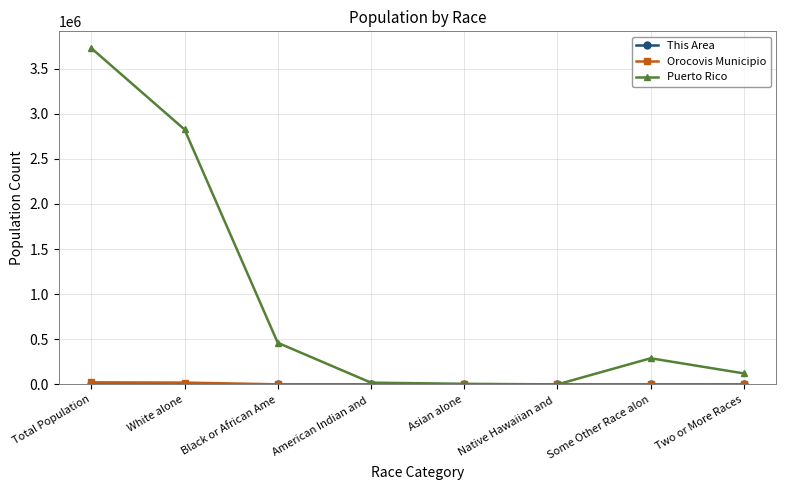

What is the maximum value shown in the chart?

3725789